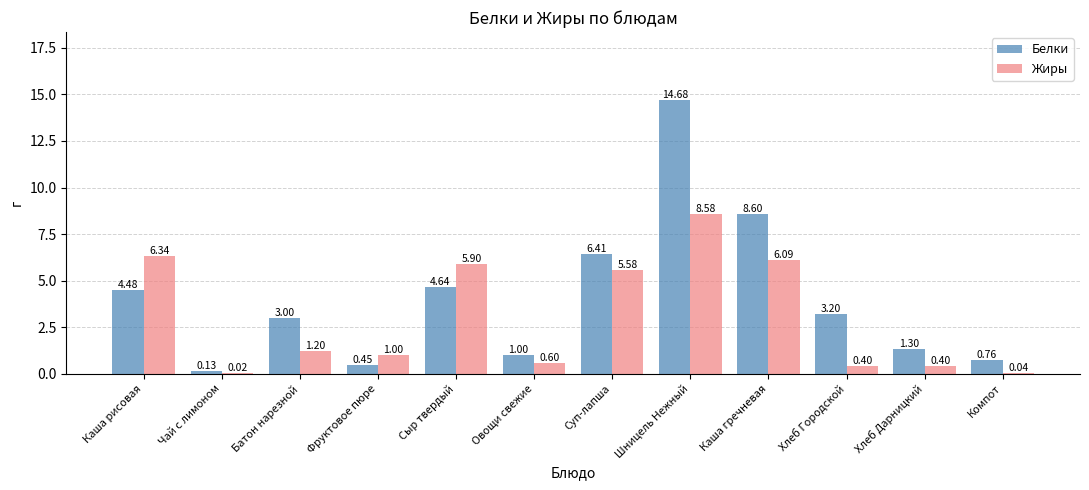

Count the number of categories in the chart.

12